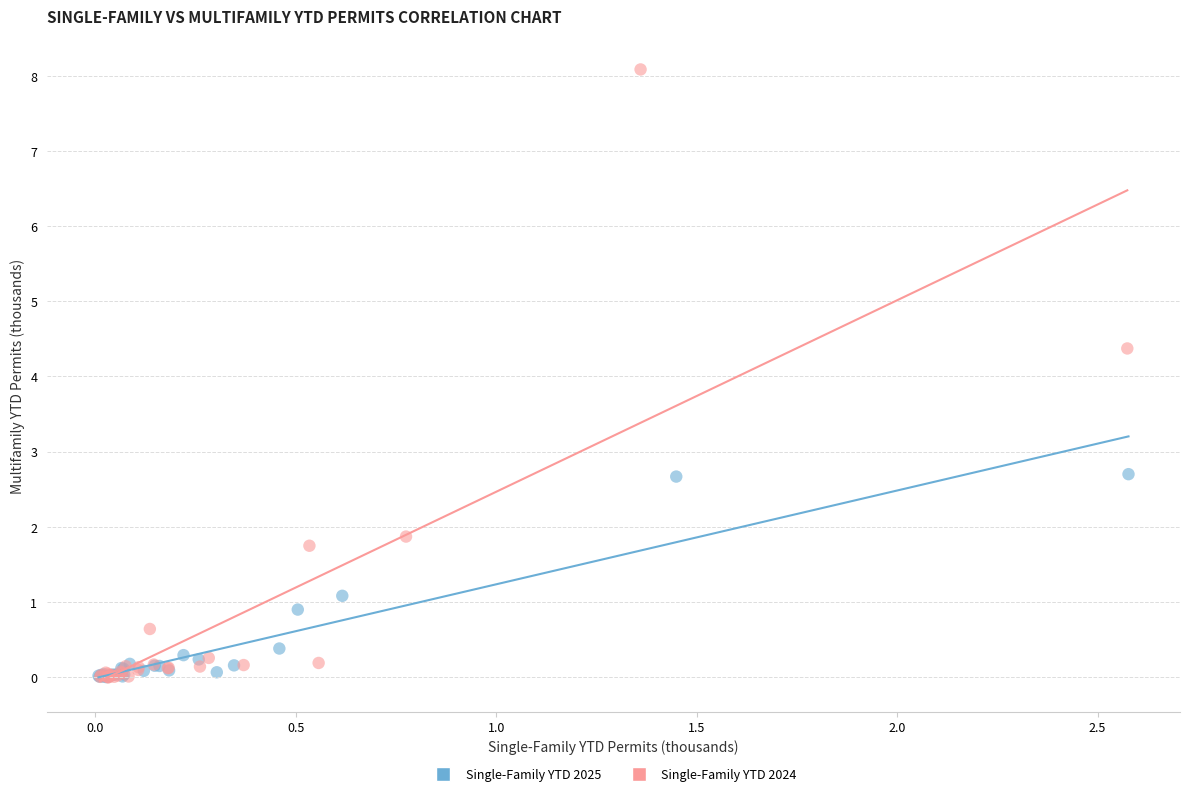

Which series has the widest spread of Y values?

Single-Family YTD 2024